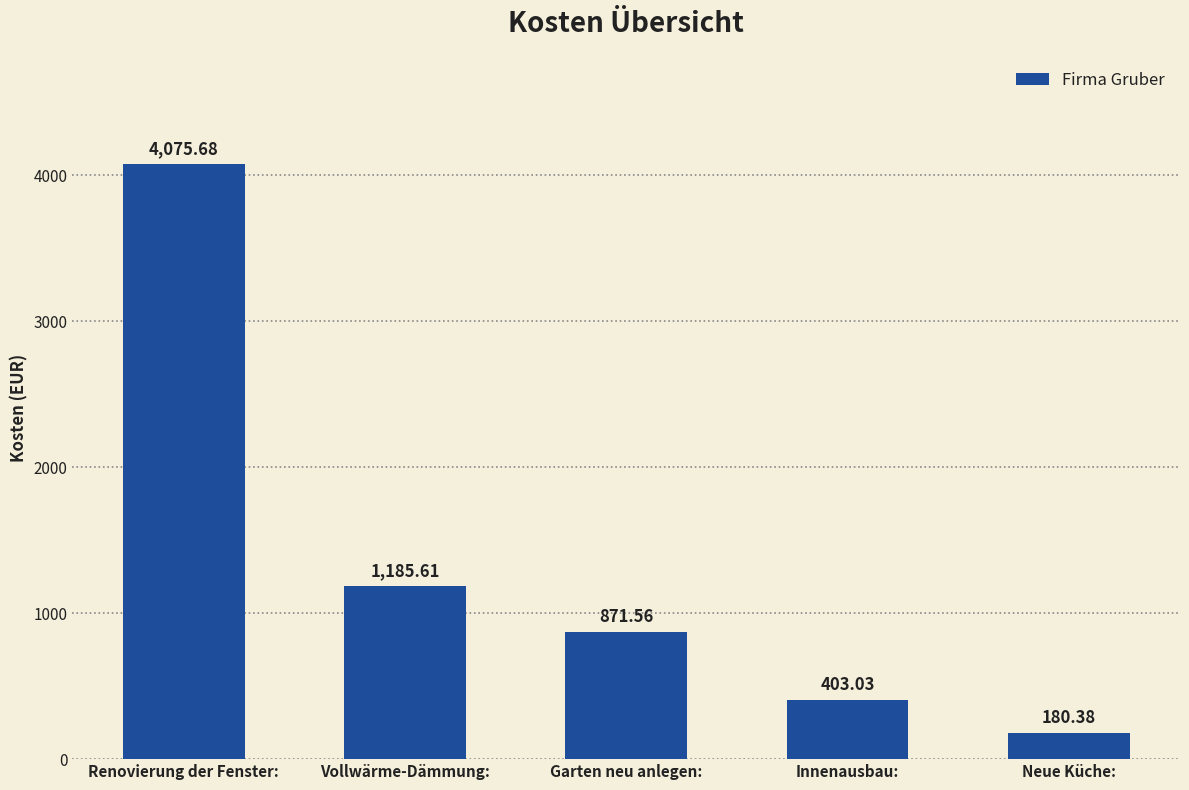

What is the average value?

1343.3